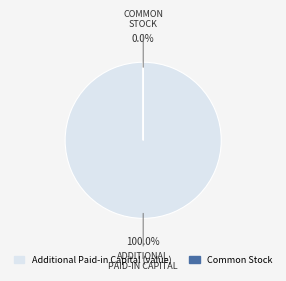

To the nearest percent, what is the average slice percentage?

50%